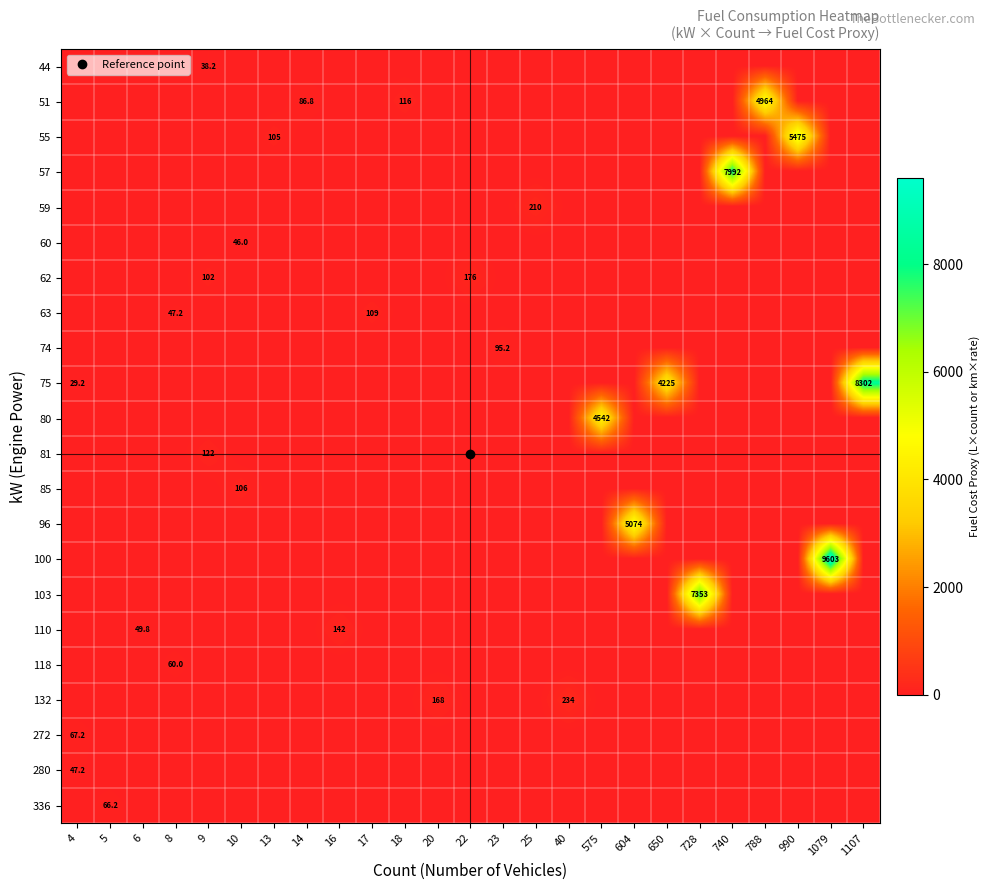

How many data points in 100 are above 0?

1